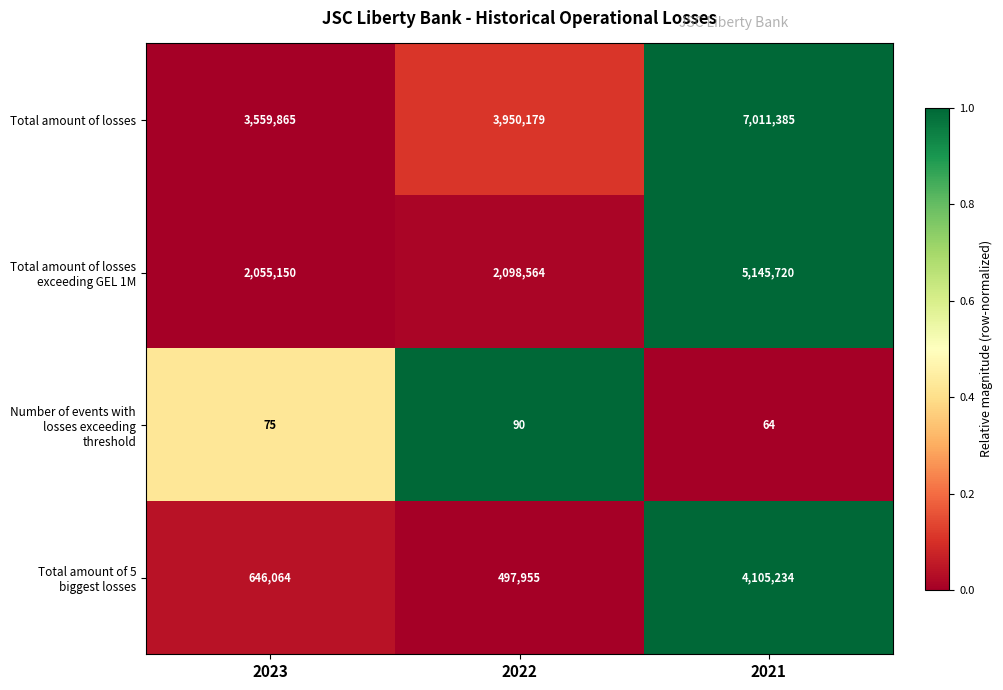

Which series has the largest range (max minus min)?

Total amount of 5 biggest losses